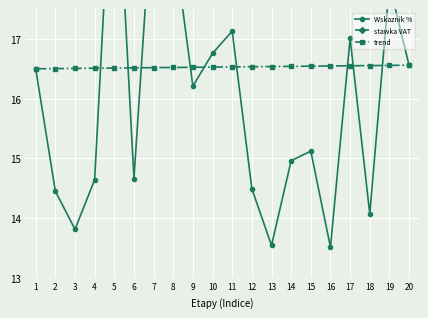

Reading left to right, list all the values displayed in this chart.

Wskaznik %: 16.5	14.4	13.8	14.6	20.9	14.7	19.6	18.7	16.2	16.8	17.1	14.5	13.5	15.0	15.1	13.5	17.0	14.1	17.9	16.6
stawka VAT: 28.5	28.5	28.5	28.5	28.5	28.5	28.5	28.5	28.5	28.5	28.5	28.5	28.5	28.5	28.5	28.5	28.5	28.5	28.5	28.5
trend: 16.5	16.5	16.5	16.5	16.5	16.5	16.5	16.5	16.5	16.5	16.5	16.5	16.5	16.5	16.5	16.5	16.6	16.6	16.6	16.6